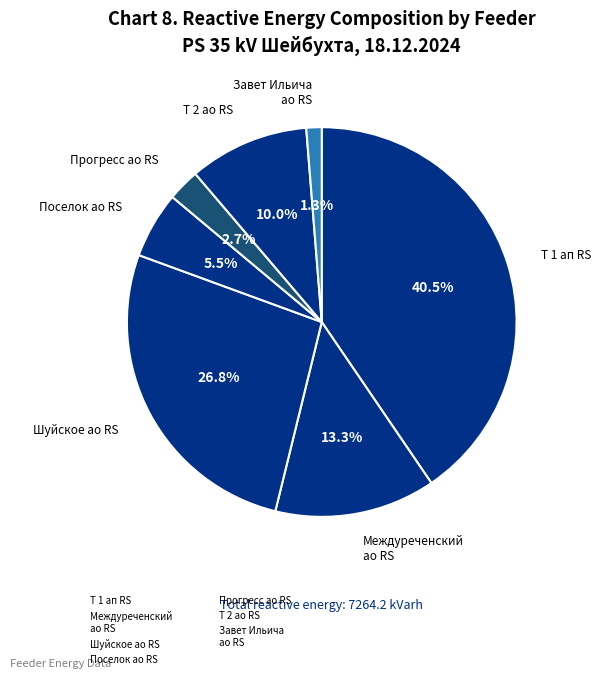

How many segments does this pie chart have?

7